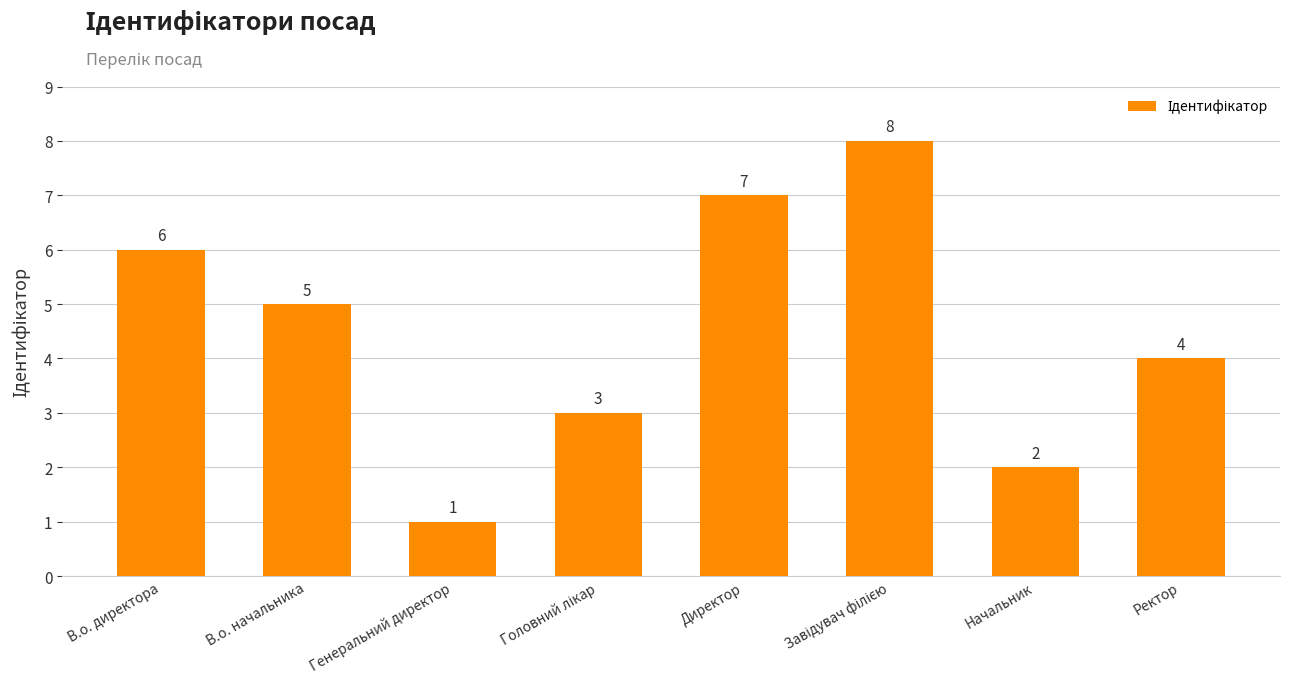

How many values are between 3 and 7?

5